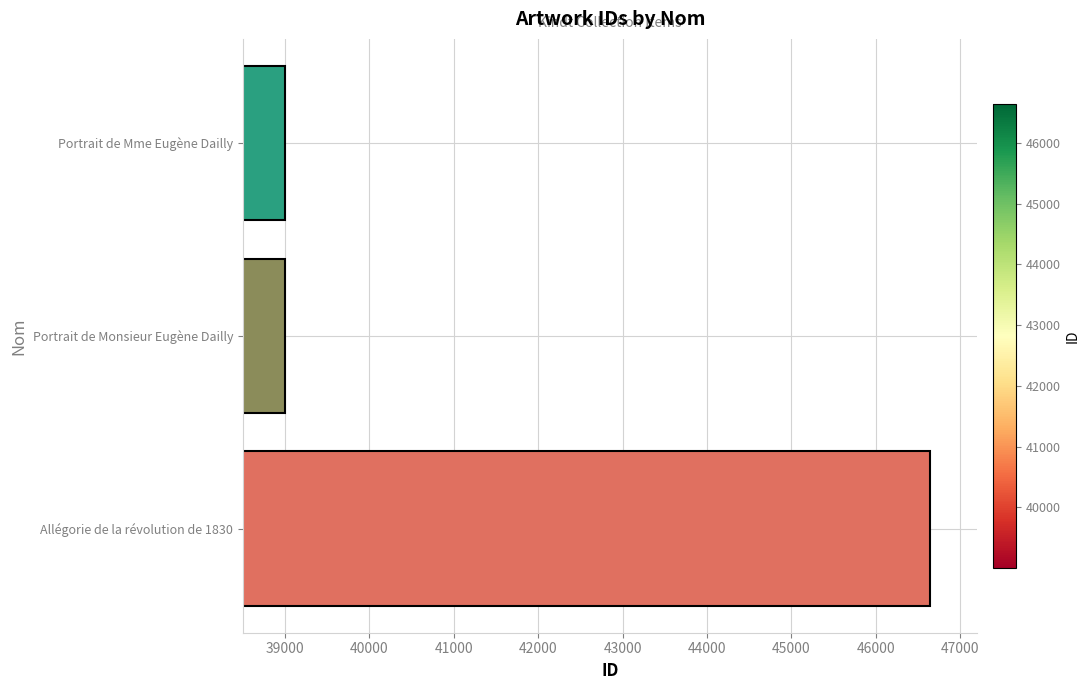

How many series are shown in this chart?

1